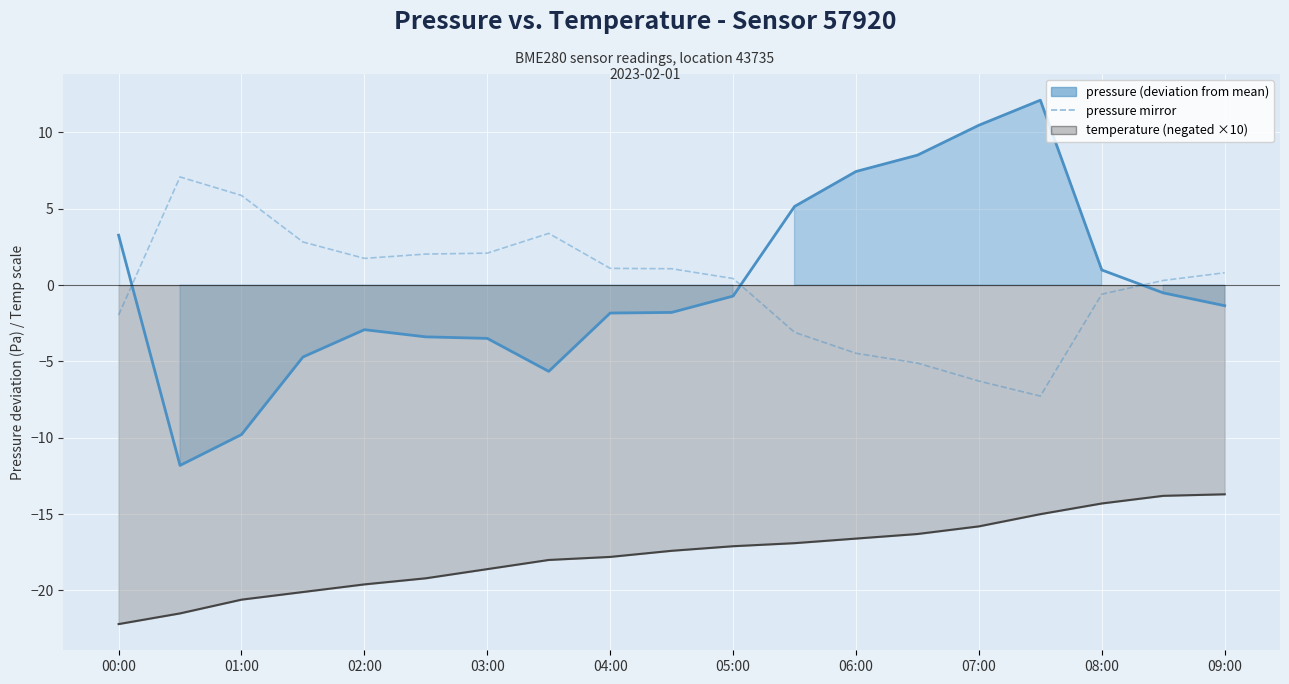

What is the label of the 8th point from the left?

07:00